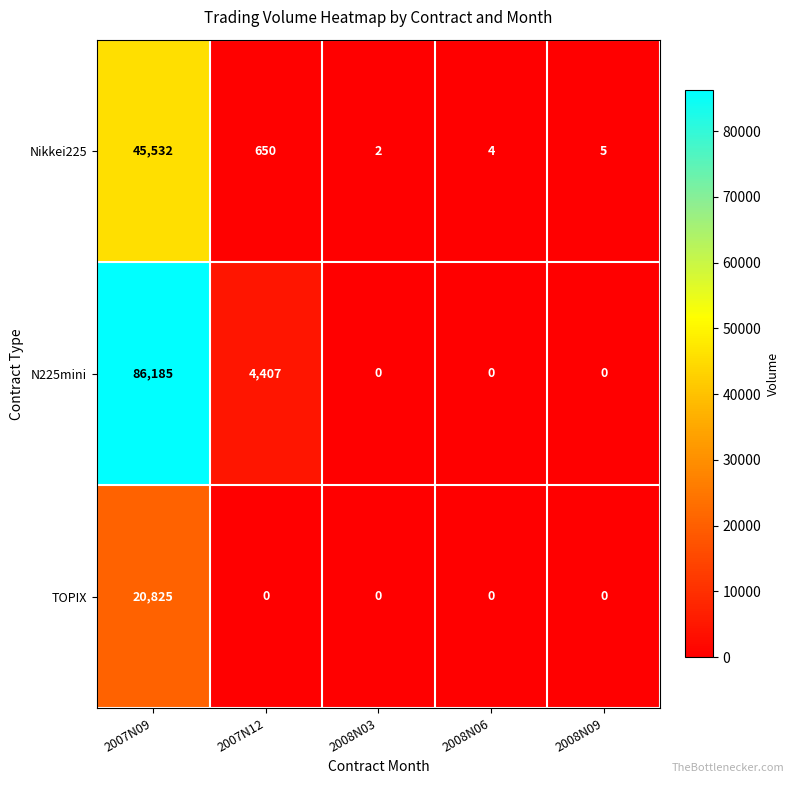

Which series changed the most between 2007N09 and 2008N09?

N225mini